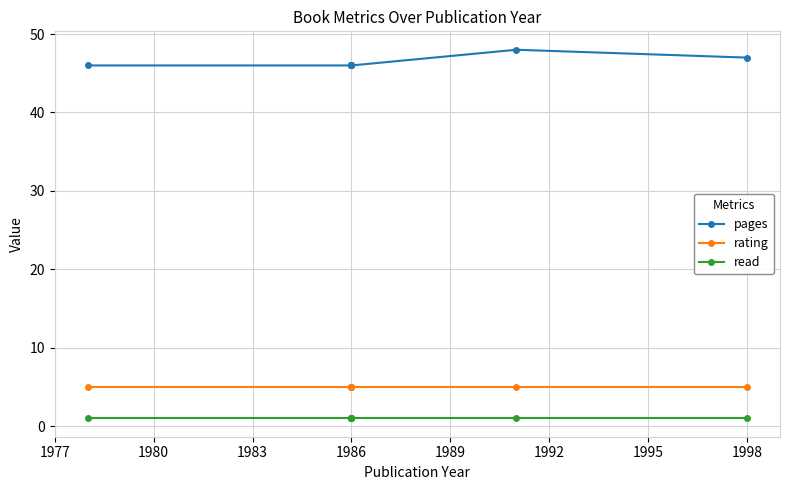

Count the number of data series in this chart.

3